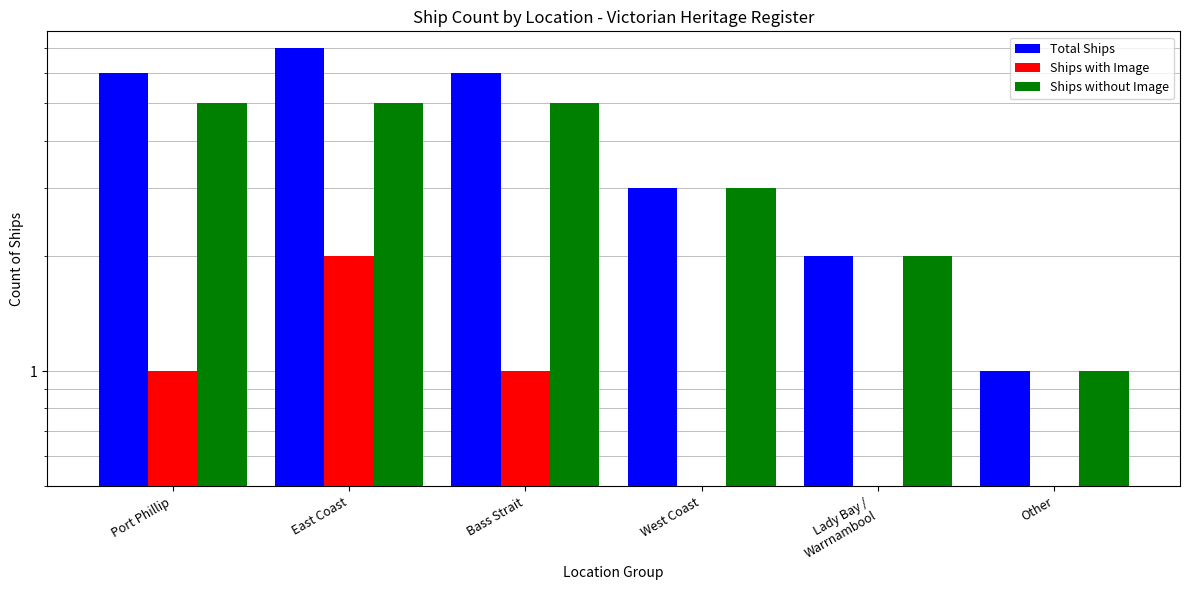

What position from the left is Port Phillip?

1